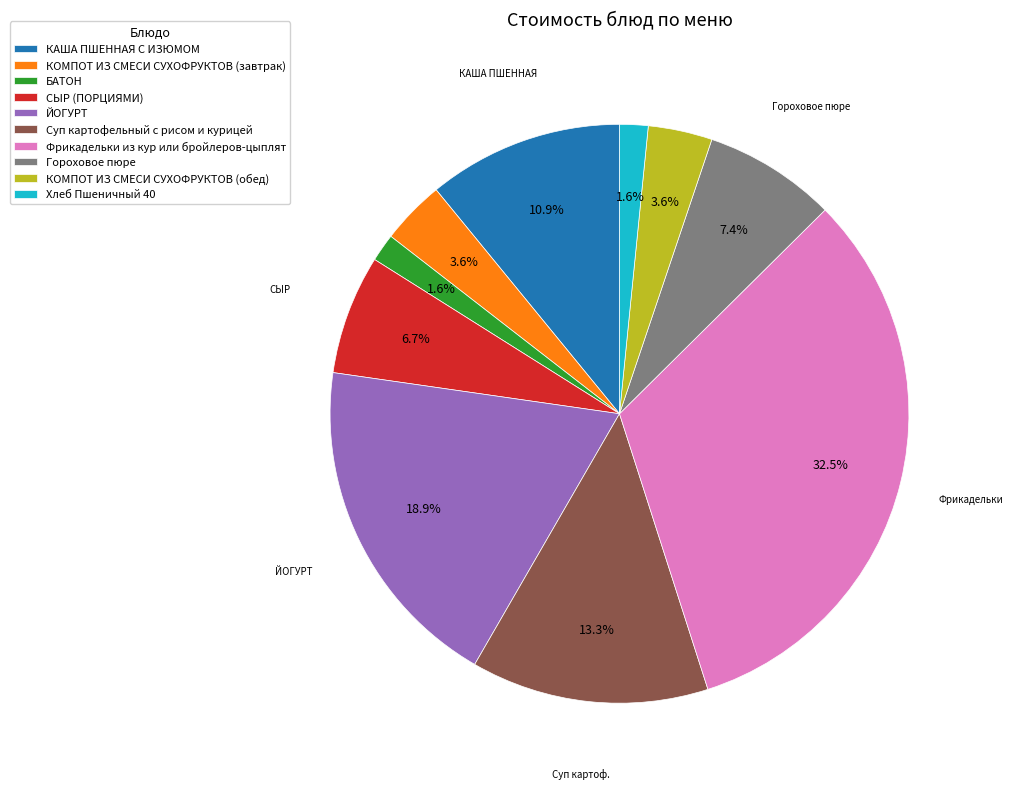

Is there any slice that represents more than half of the pie?

No